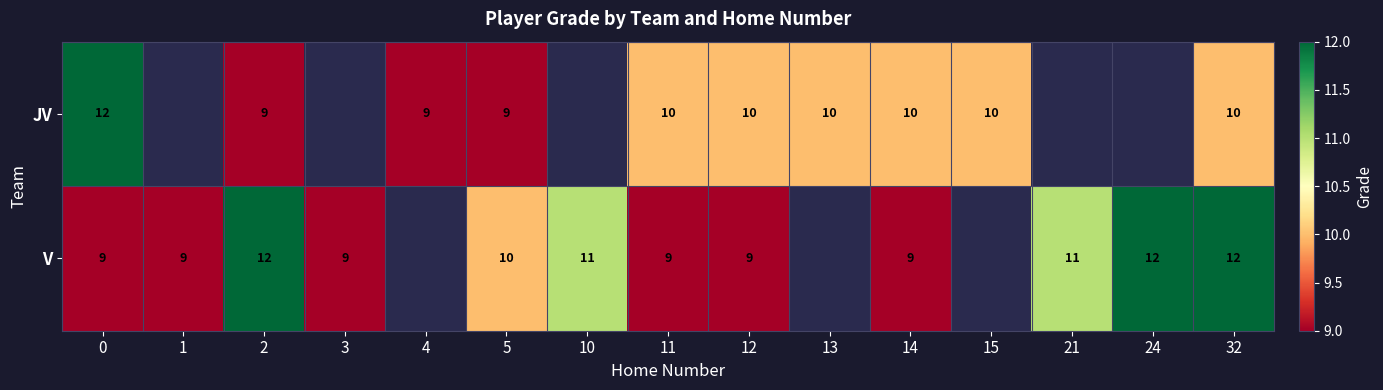

At which category is the sum across all series the highest?

32